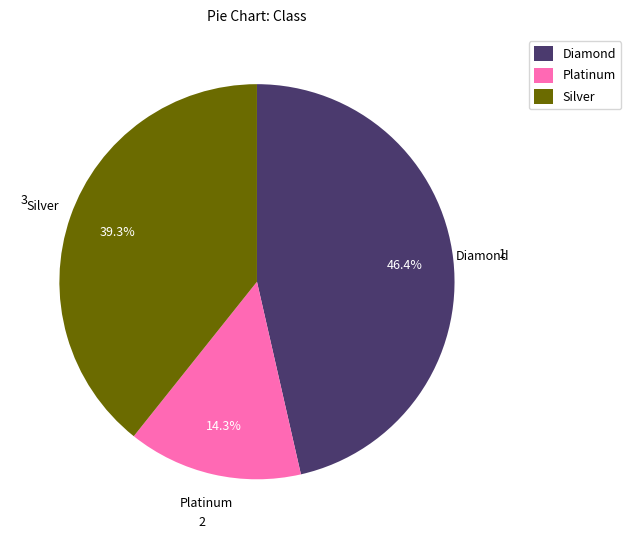

Rank the categories by value from lowest to highest.

Platinum, Silver, Diamond